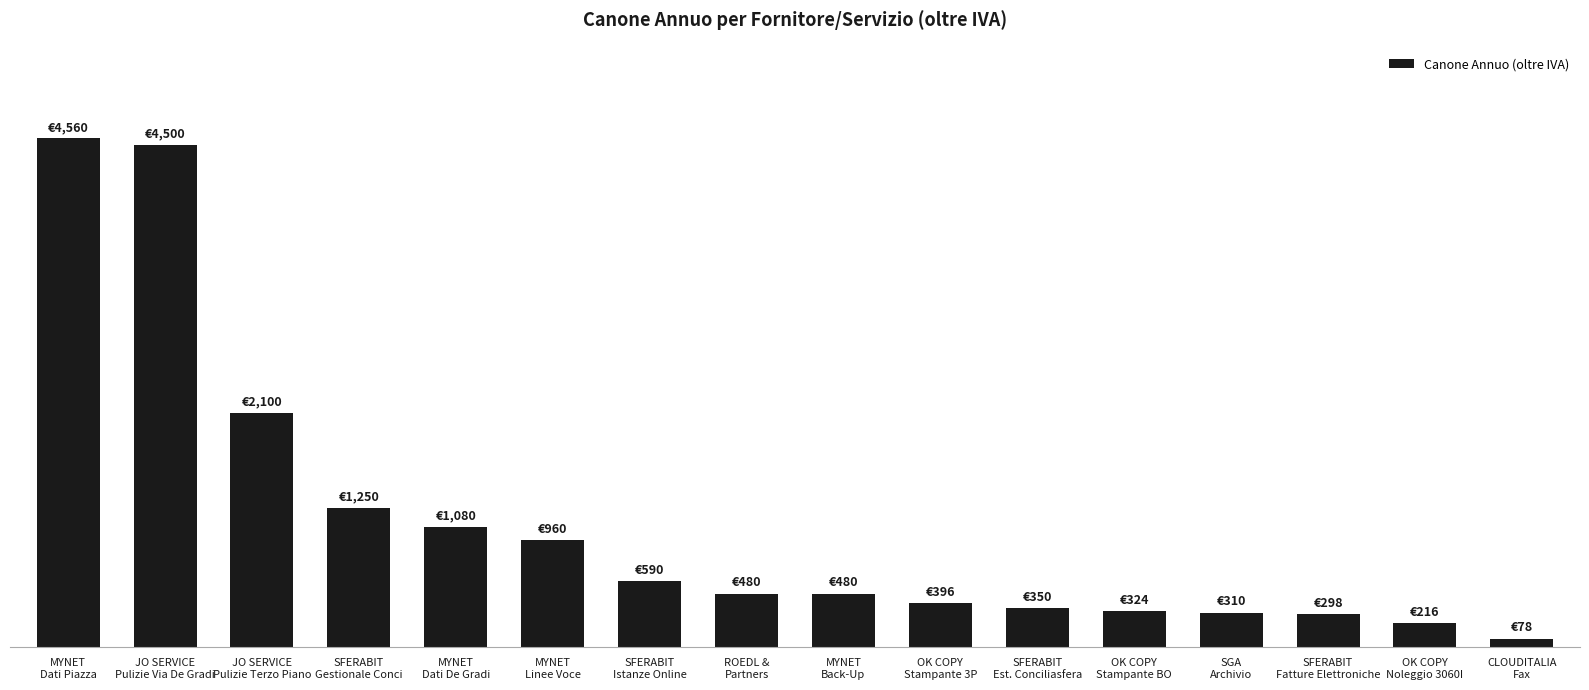

At which category does the chart reach its peak across all series?

MYNET
Dati Piazza